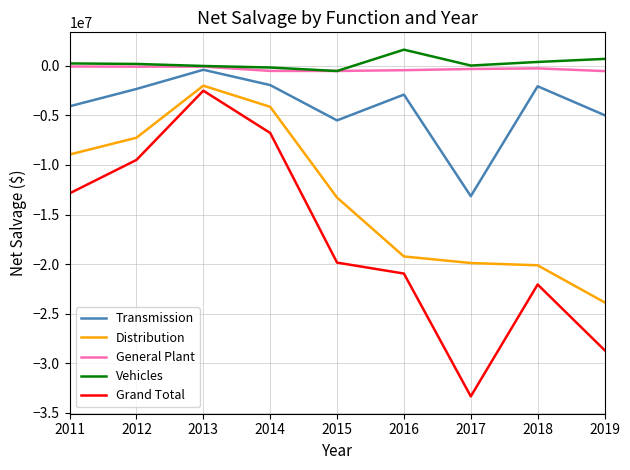

At how many categories does at least one series exceed -15294544?

9